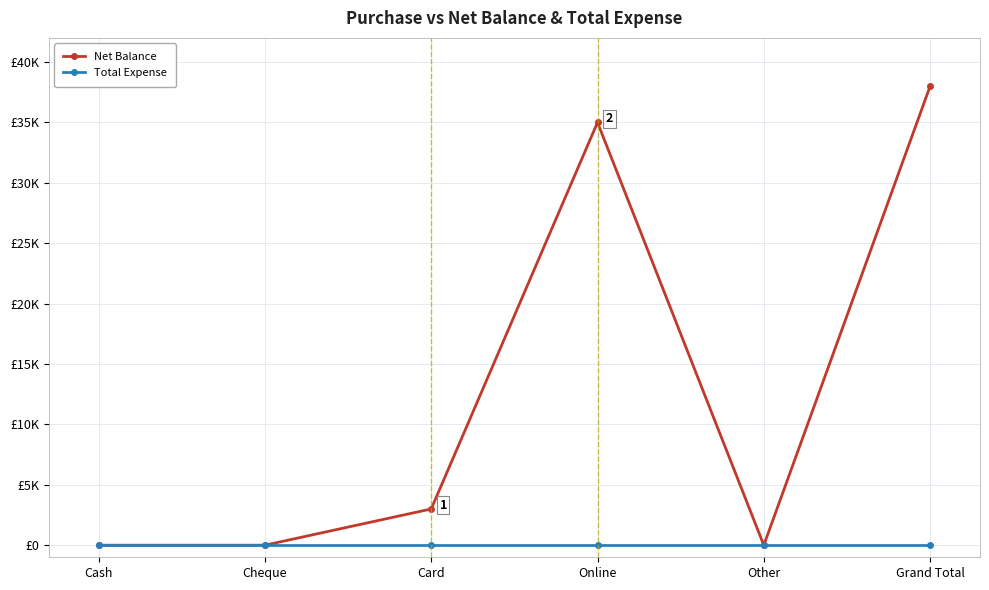

Does the chart have visible grid lines?

Yes